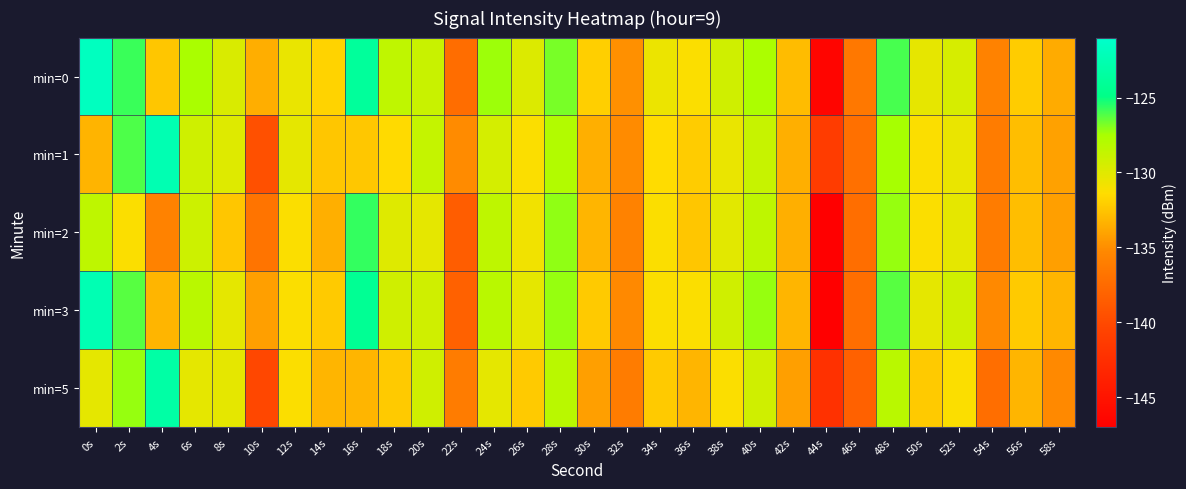

Which has a higher value, 44s or 6s?

6s